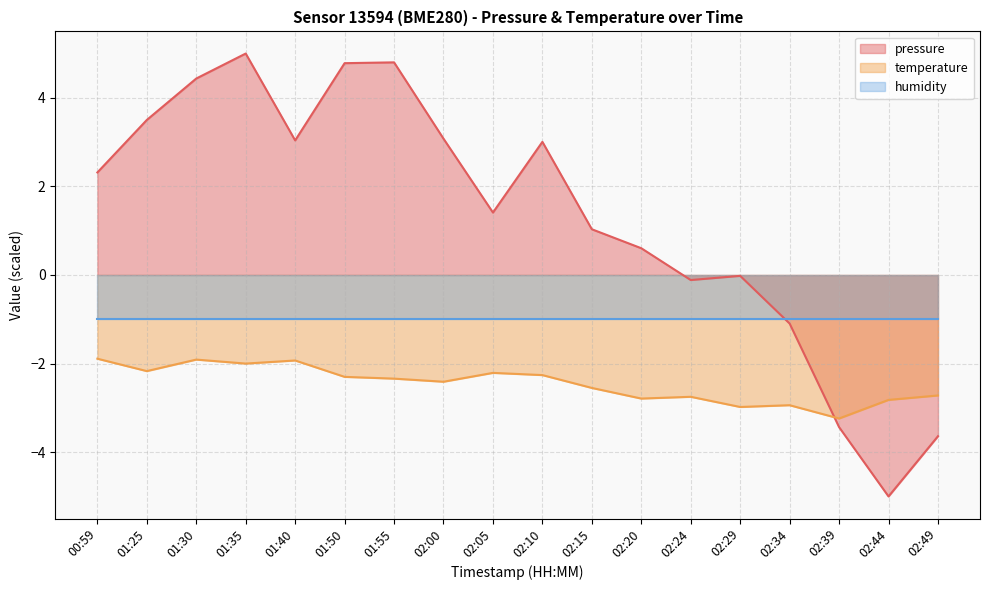

Which series changed the most between 01:40 and 02:05?

pressure